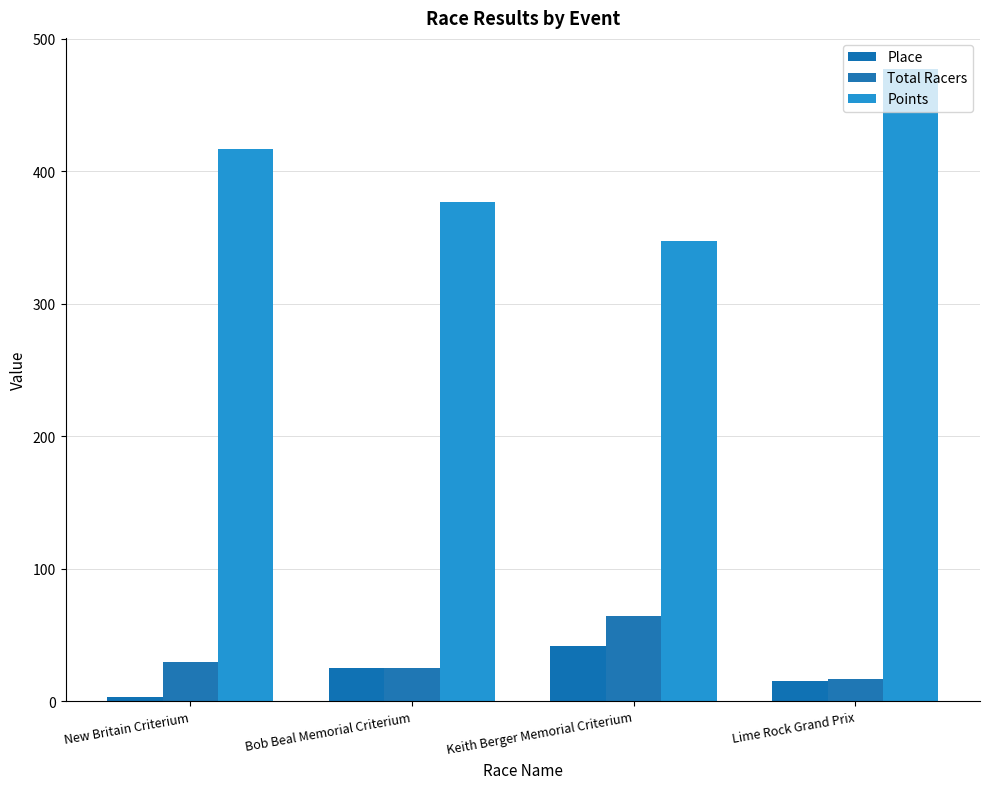

Are the bars horizontal?

No